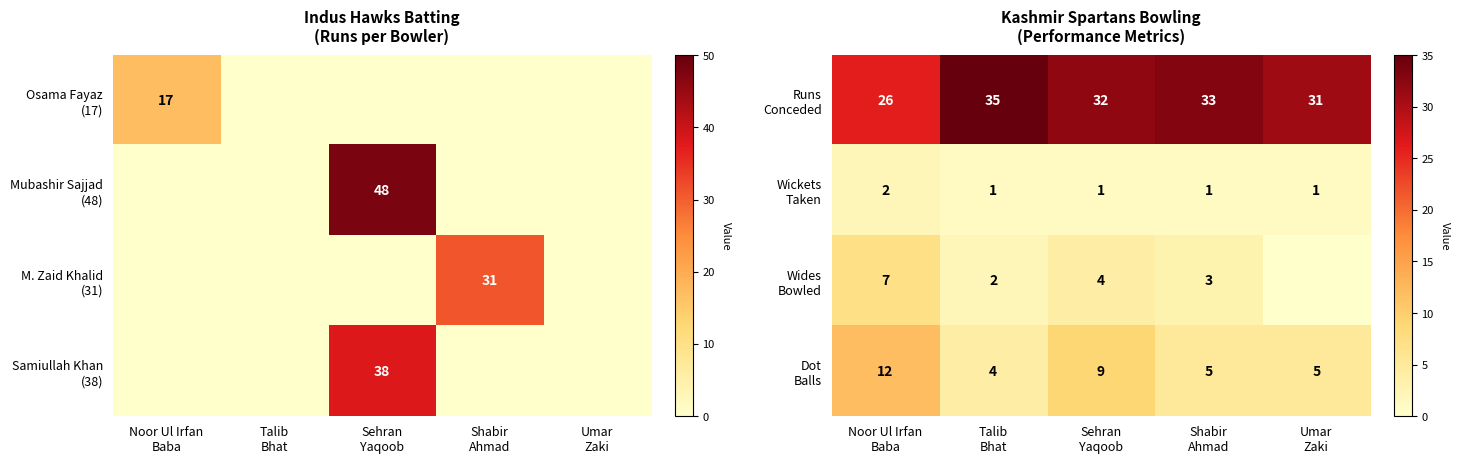

At Sehran Yaqoob, list the series in order from largest to smallest.

Runs Conceded, Dot Balls, Wides Bowled, Wickets Taken